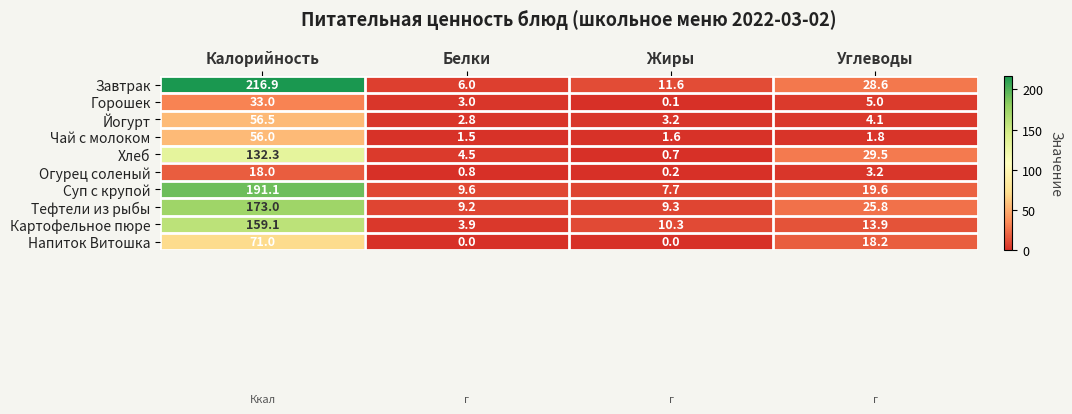

Is it true that Йогурт equals 56.5 at Калорийность?

True